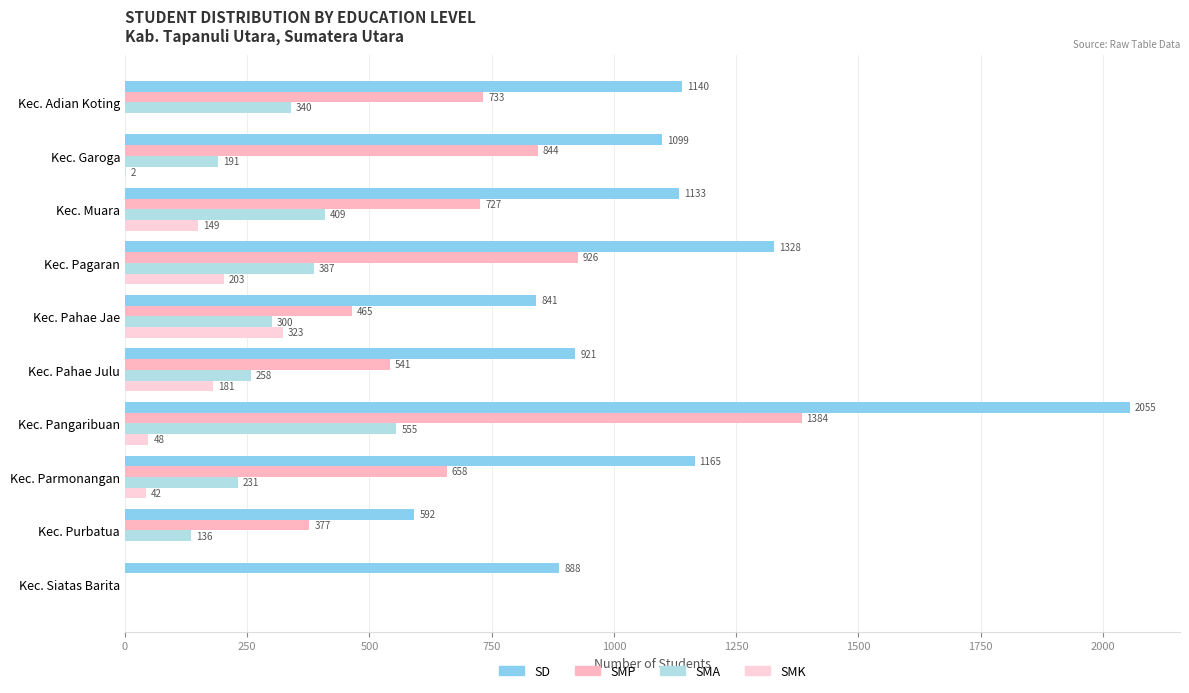

What are all the series names shown in the legend?

SD, SMP, SMA, SMK